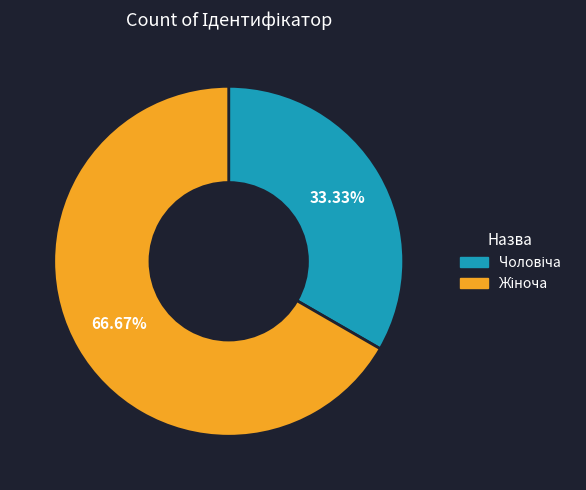

Does any single category account for the majority?

Yes